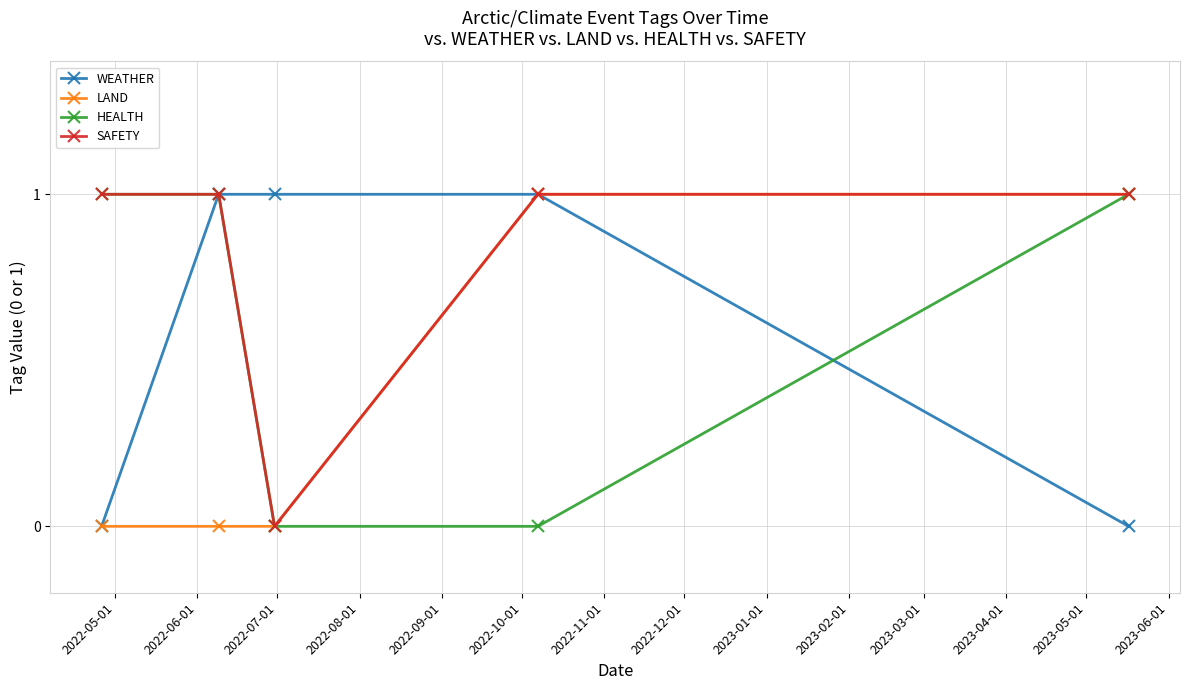

Which series has the largest total across all categories?

SAFETY